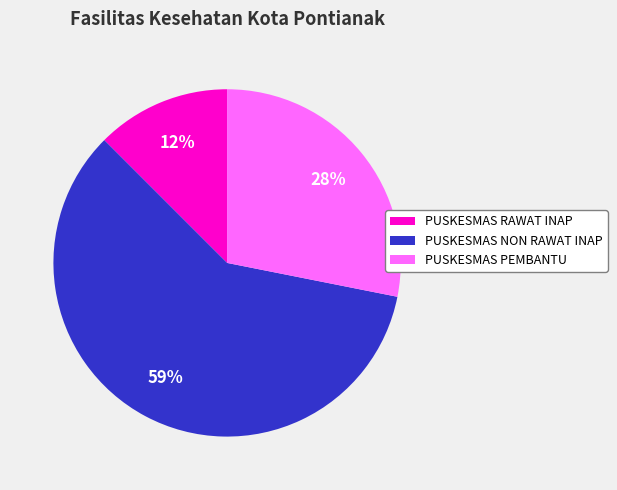

Which has a higher value, PUSKESMAS RAWAT INAP or PUSKESMAS NON RAWAT INAP?

PUSKESMAS NON RAWAT INAP